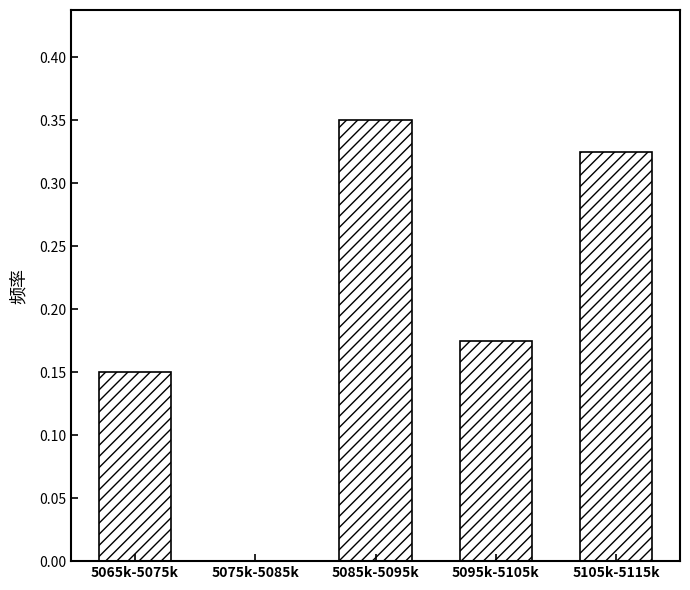

Which has a higher value, 5095k-5105k or 5085k-5095k?

5085k-5095k